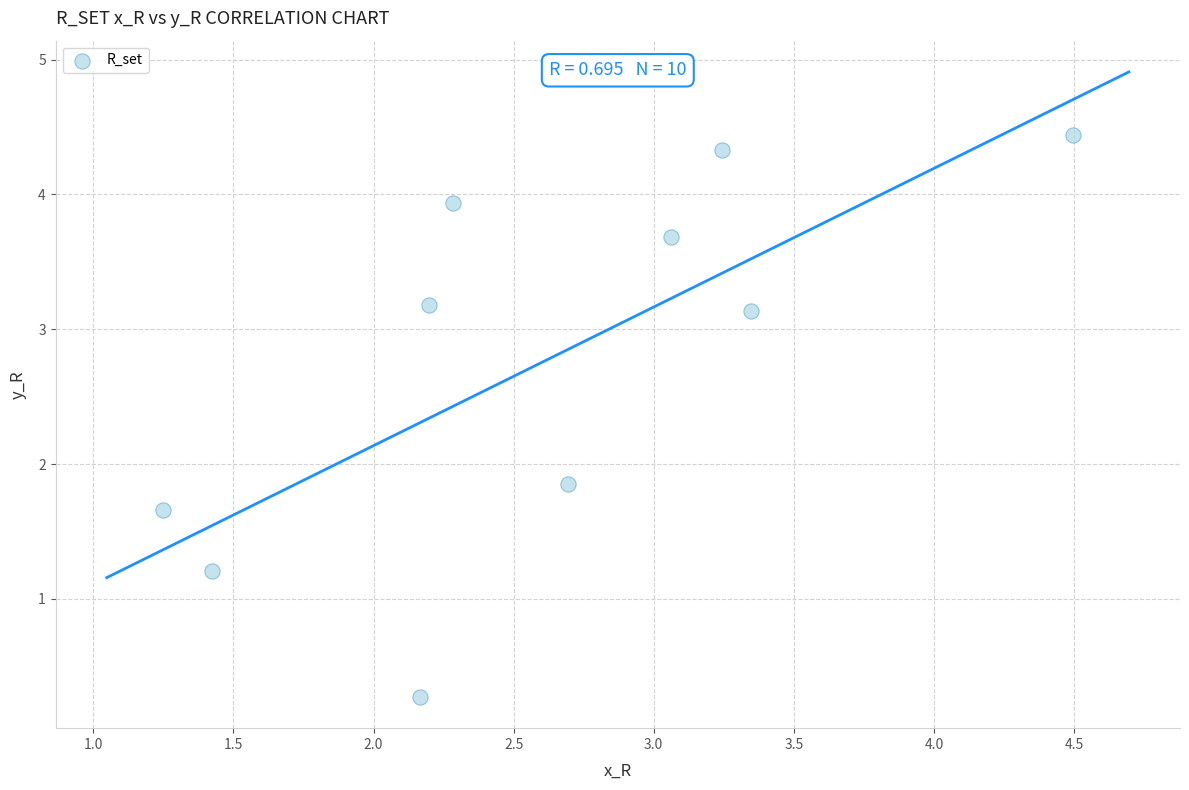

What Y value in the scatter plot is closest to 2?

1.9